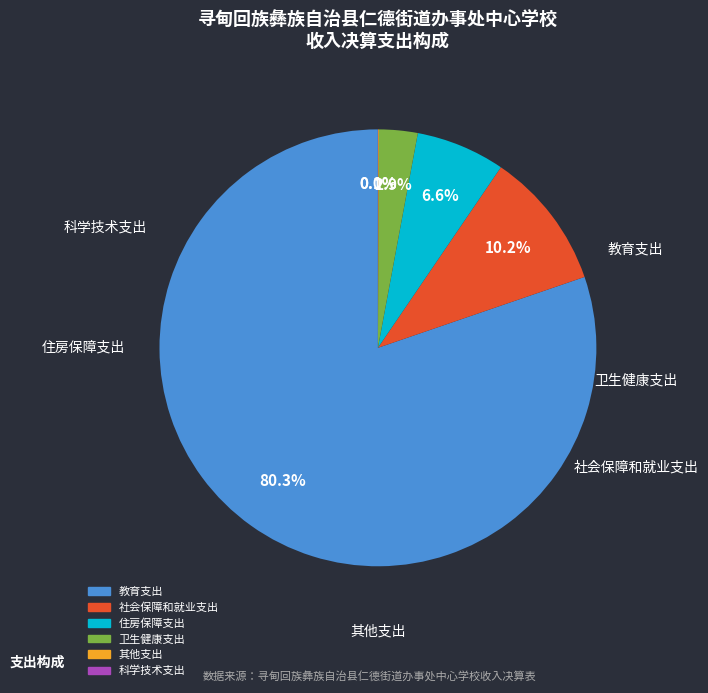

Is 卫生健康支出 the majority of the pie?

No